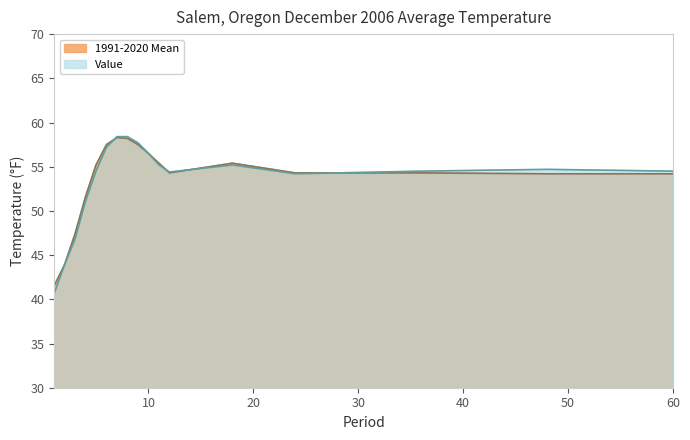

Is it true that Value equals 93.6 at 18?

False